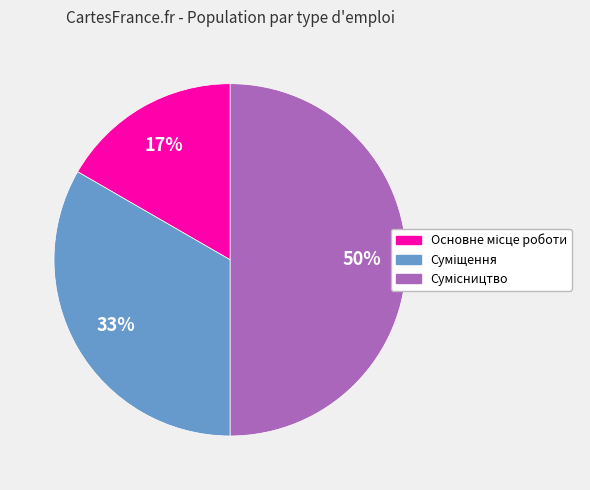

To the nearest percent, what is the difference between the largest and smallest slice percentages?

33%